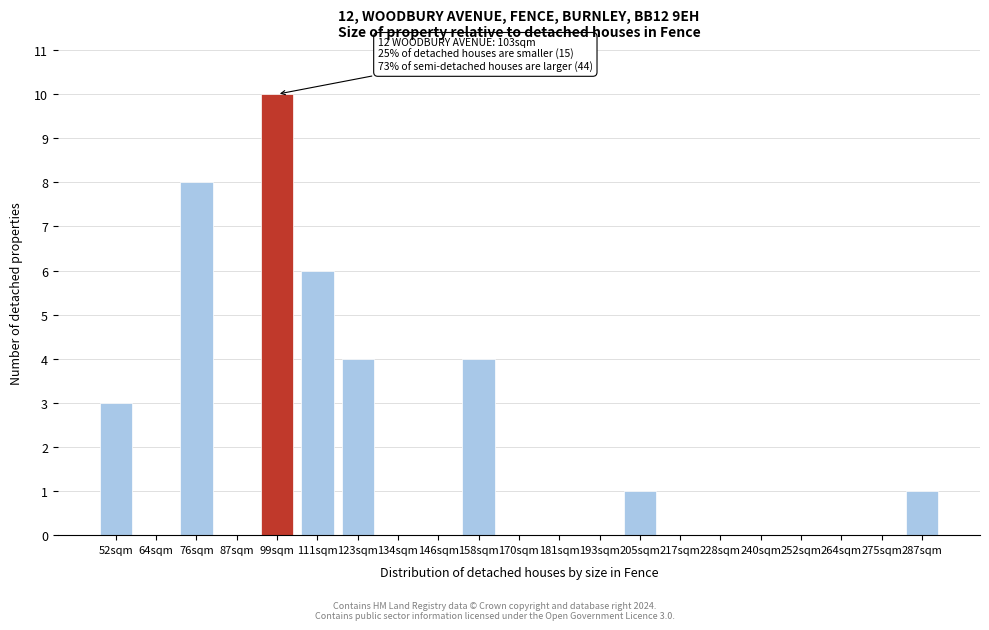

Reading right to left, list all the values displayed in this chart.

287sqm=1	275sqm=0	264sqm=0	252sqm=0	240sqm=0	228sqm=0	217sqm=0	205sqm=1	193sqm=0	181sqm=0	170sqm=0	158sqm=4	146sqm=0	134sqm=0	123sqm=4	111sqm=6	99sqm=10	87sqm=0	76sqm=8	64sqm=0	52sqm=3